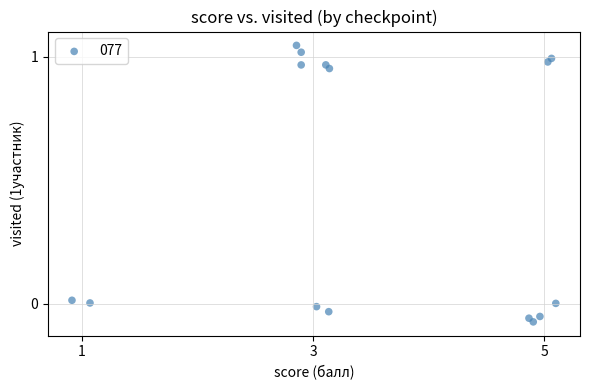

What is the range of X values (max minus min)?

4.2